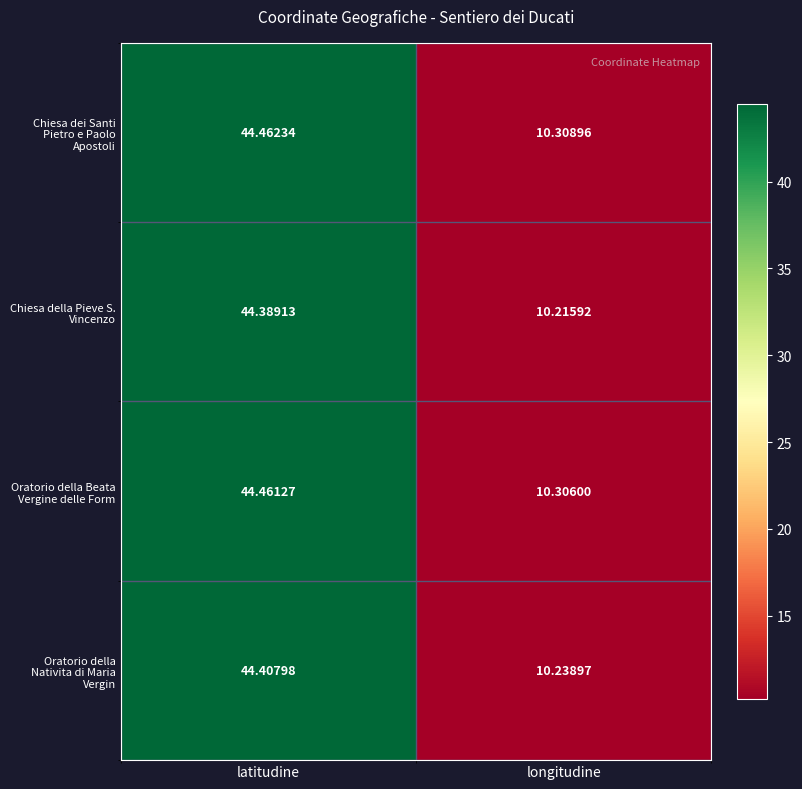

Which series changed the most between latitudine and longitudine?

Chiesa della Pieve S. Vincenzo